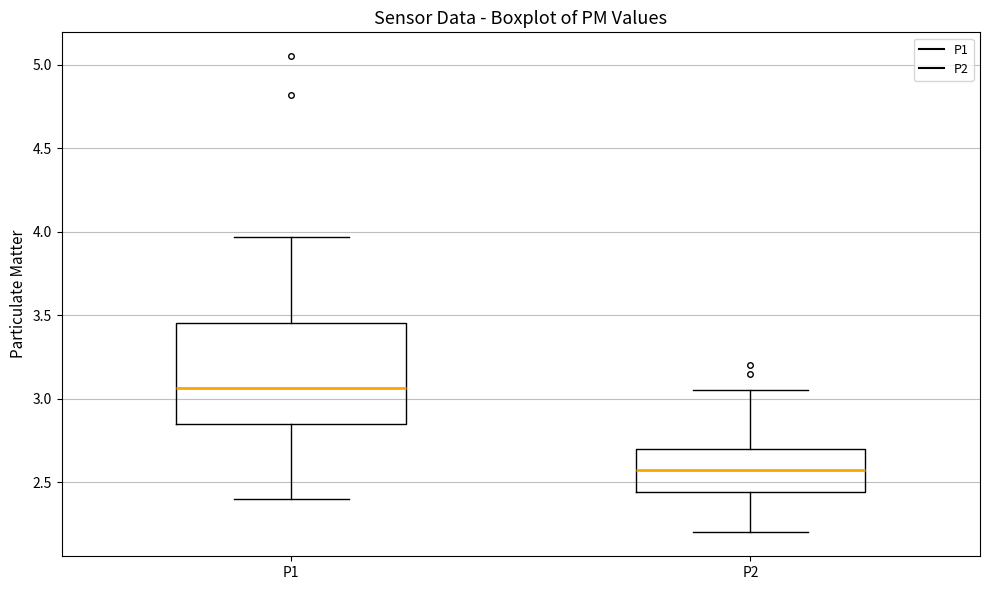

Which box has the highest median line?

P1